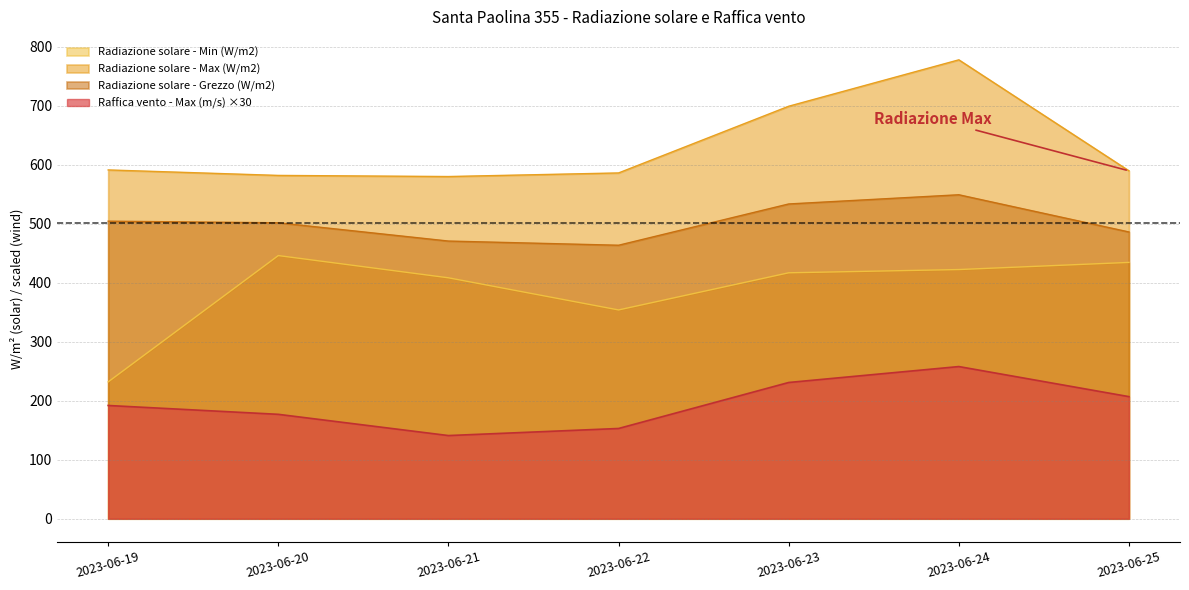

True or false: Radiazione solare - Grezzo (W/m2) and Radiazione solare - Min (W/m2) intersect in this chart.

False